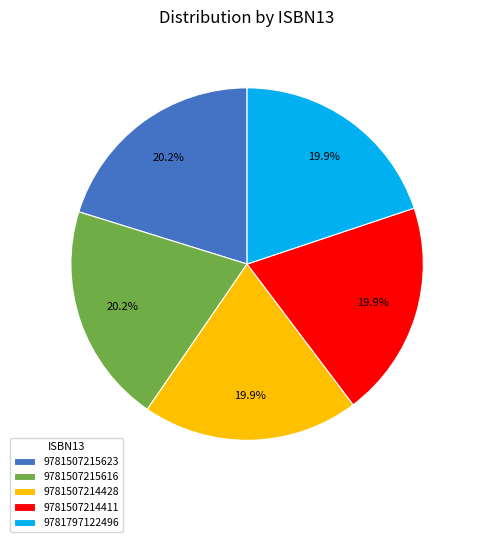

Approximately how many times larger is the value at 9781507214428 compared to 9781507214411?

1.0